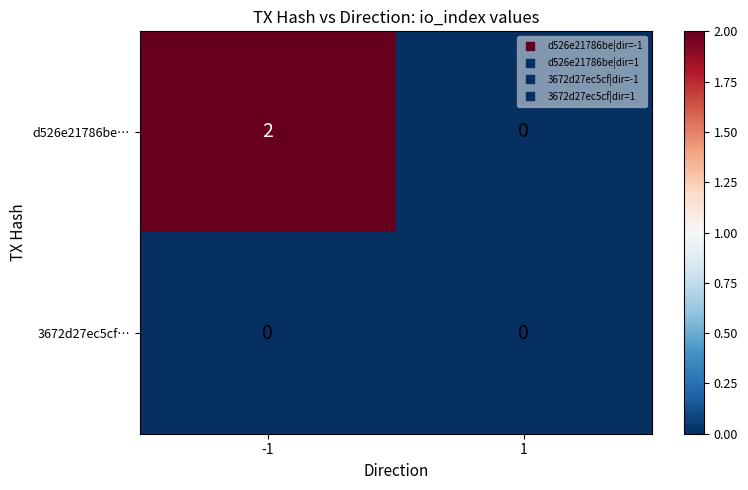

The d526e21786be… series shows 2 at -1. True or false?

True